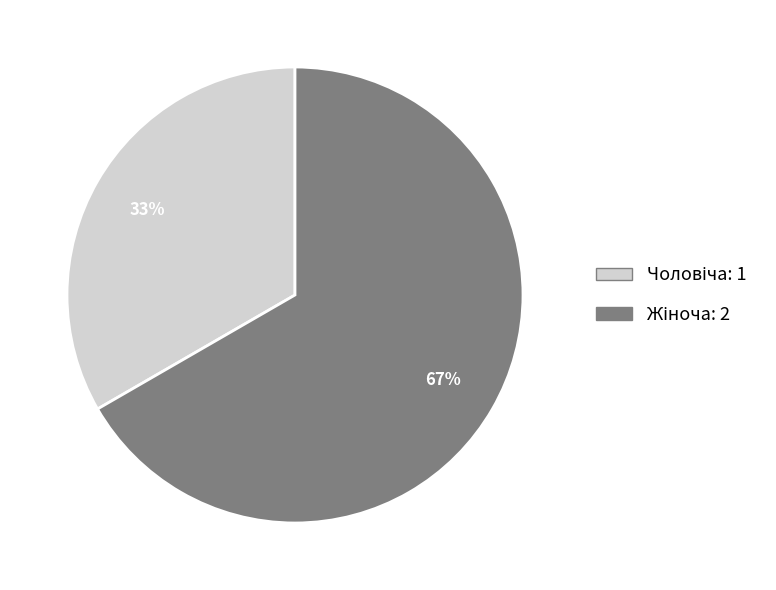

To the nearest percent, what is the average slice percentage?

50%